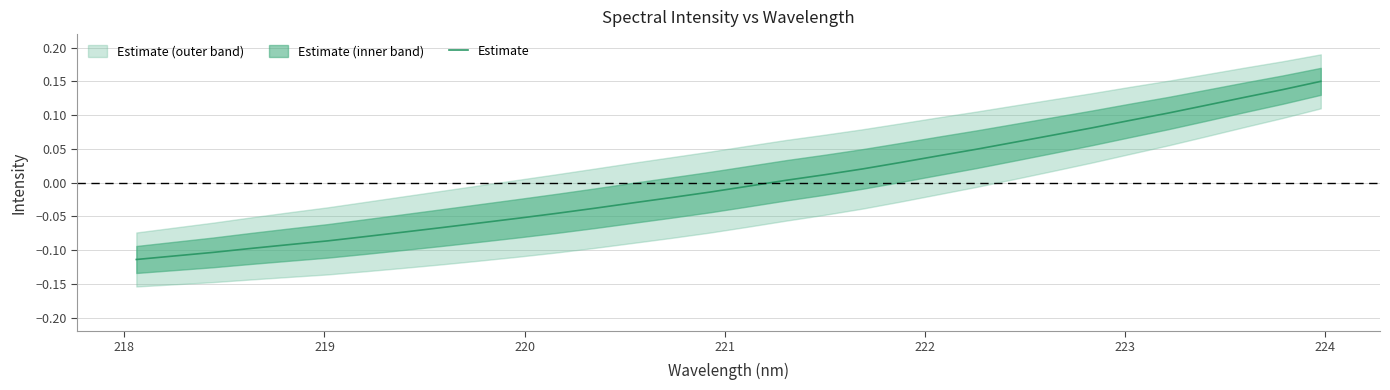

How many positive values are there?

15